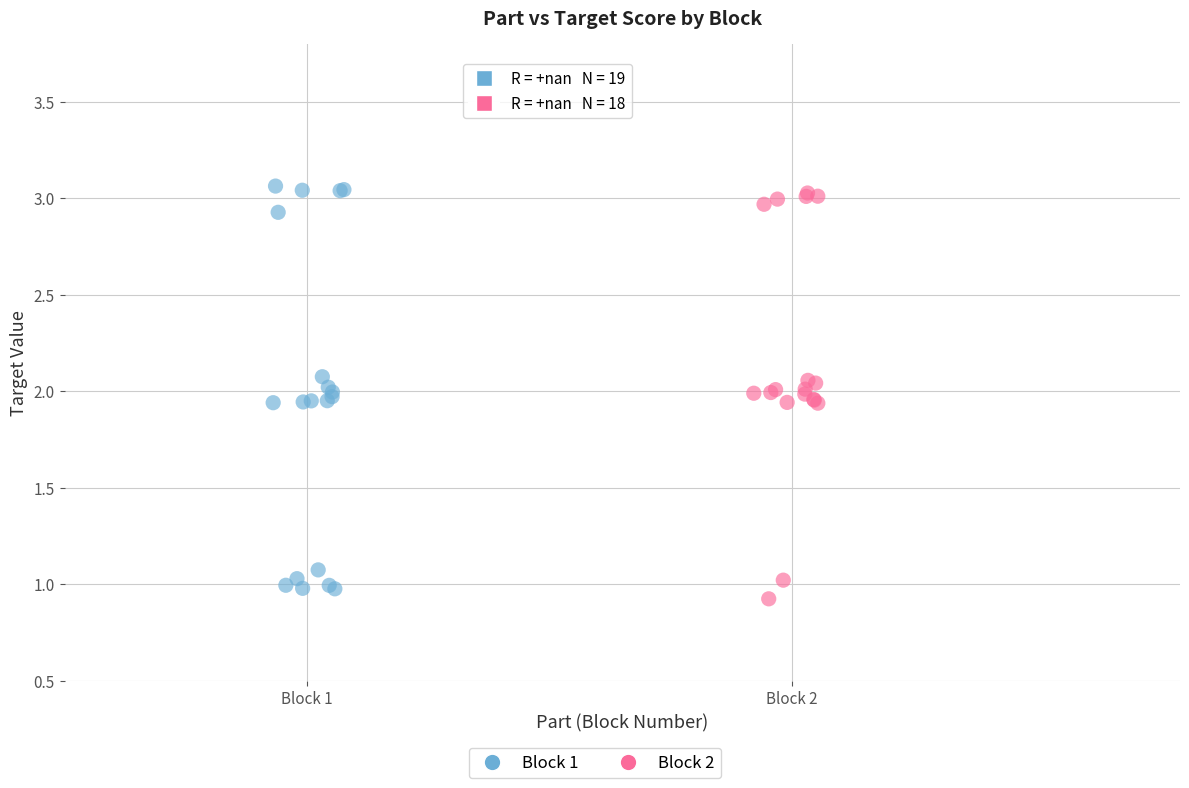

Which series reaches the maximum Y coordinate?

Block 1